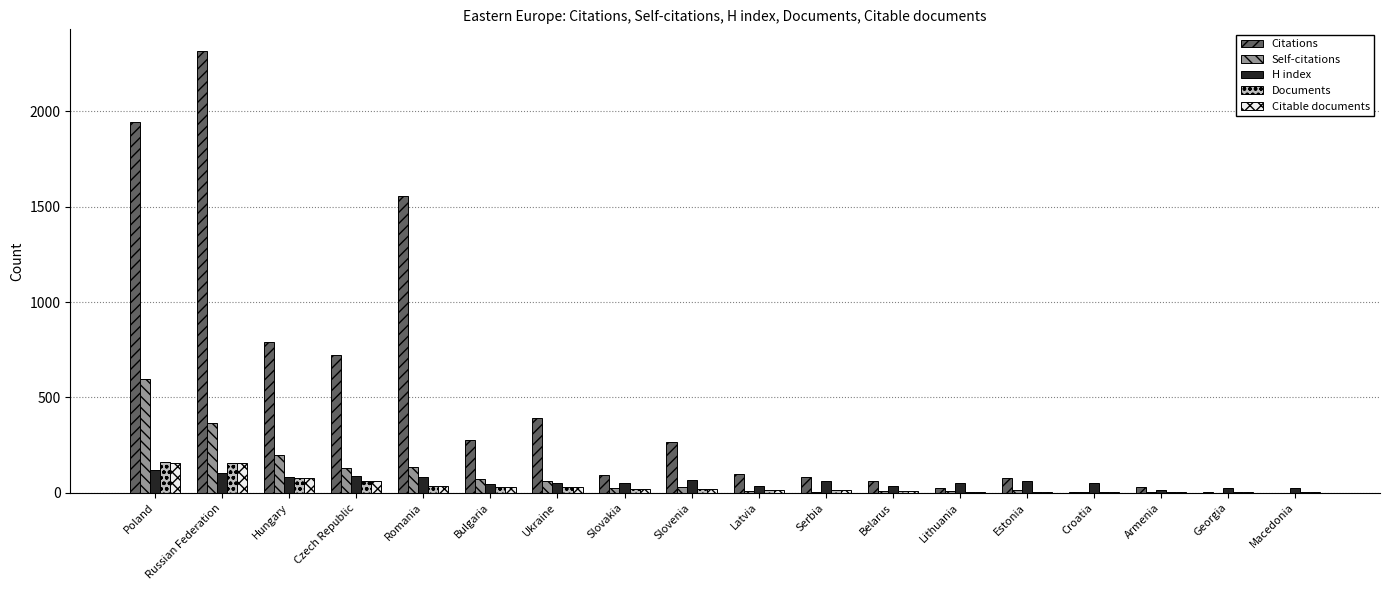

The Self-citations series shows 0 at Georgia. True or false?

True